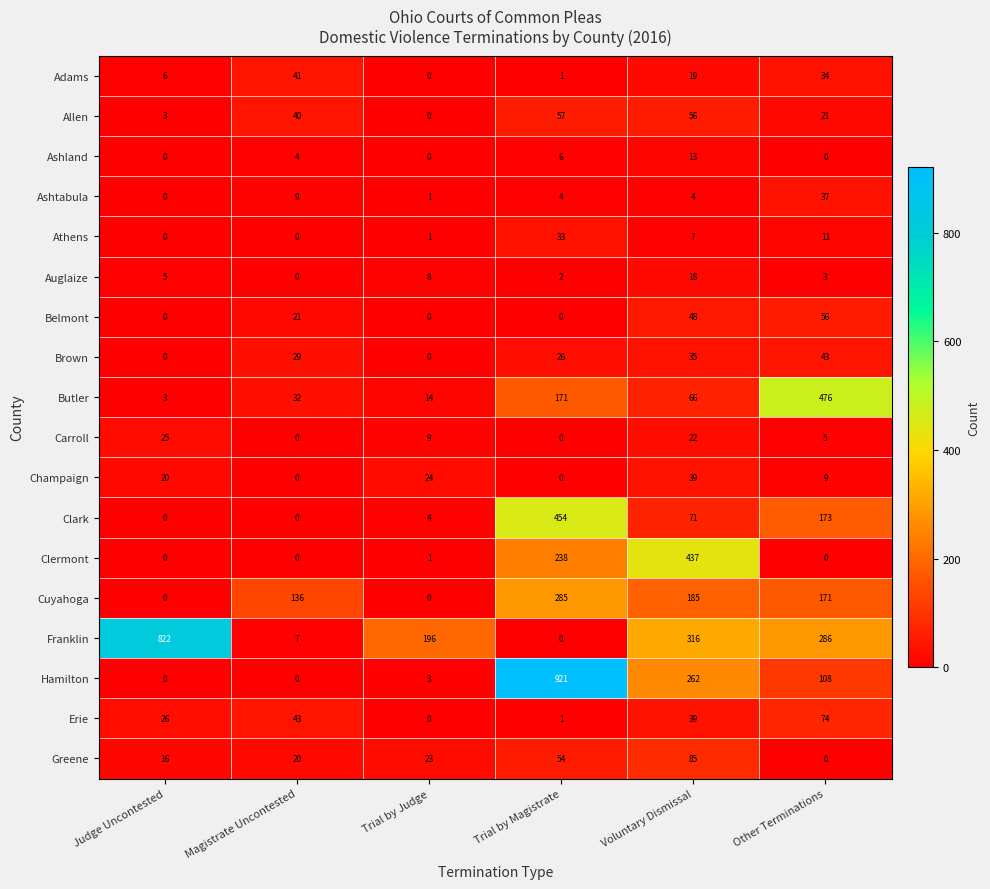

What is the greatest value displayed?

921